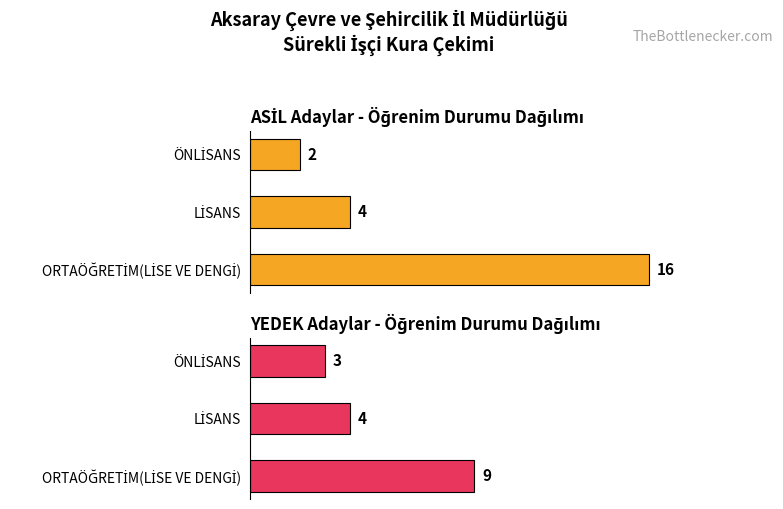

Does the chart contain any negative values?

No